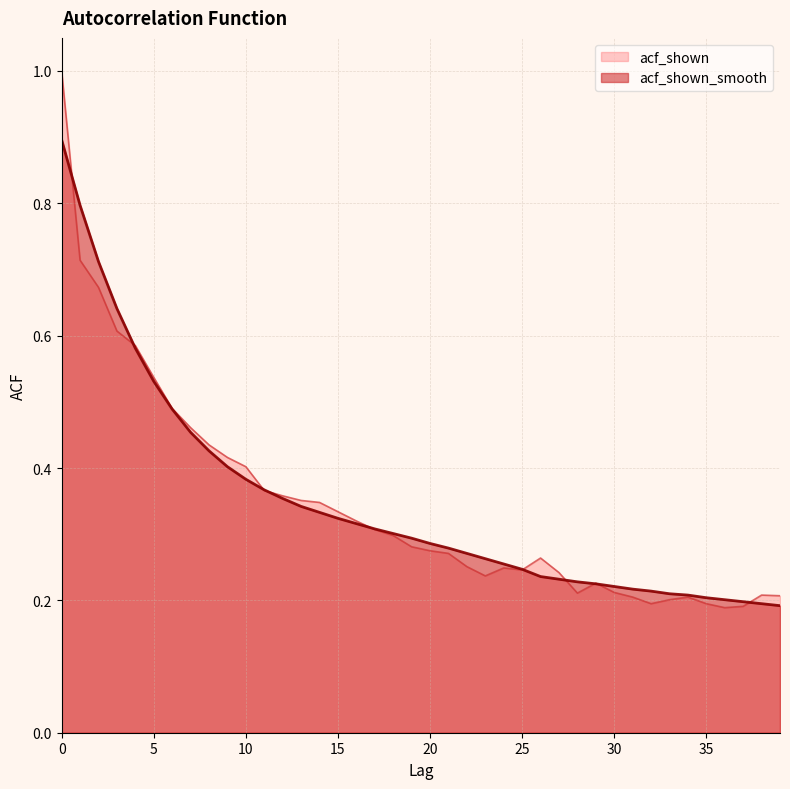

How many times do acf_shown and acf_shown_smooth cross each other?

10